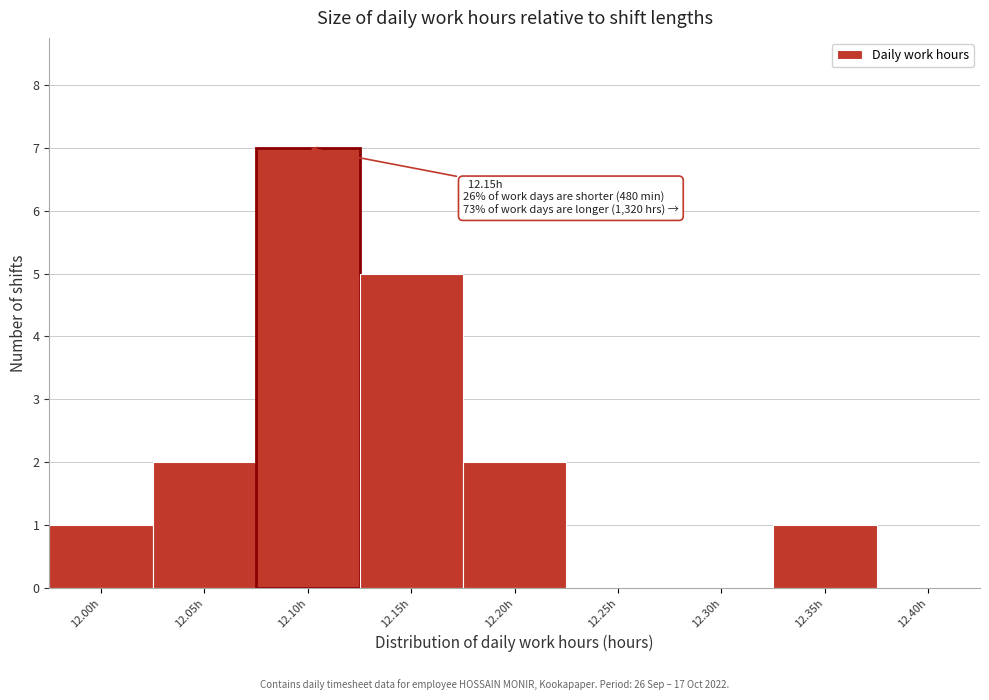

Reading left to right, extract all data points from this chart.

12.00h=1	12.05h=2	12.10h=7	12.15h=5	12.20h=2	12.25h=0	12.30h=0	12.35h=1	12.40h=0